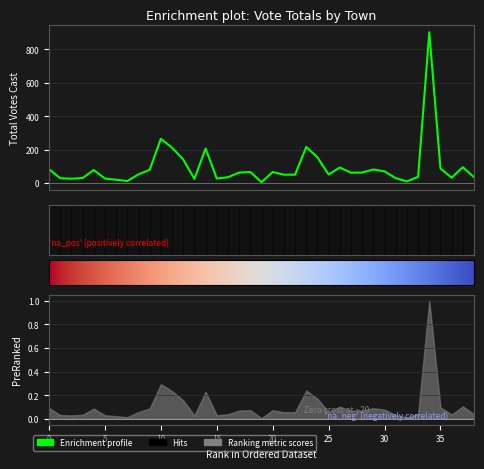

At how many categories does at least one series exceed 485?

1